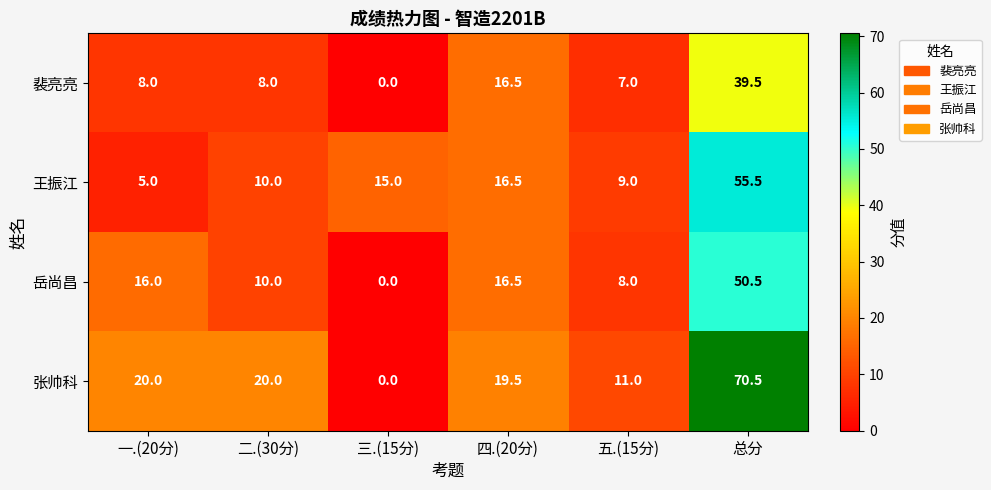

Which series has the widest spread of values?

张帅科